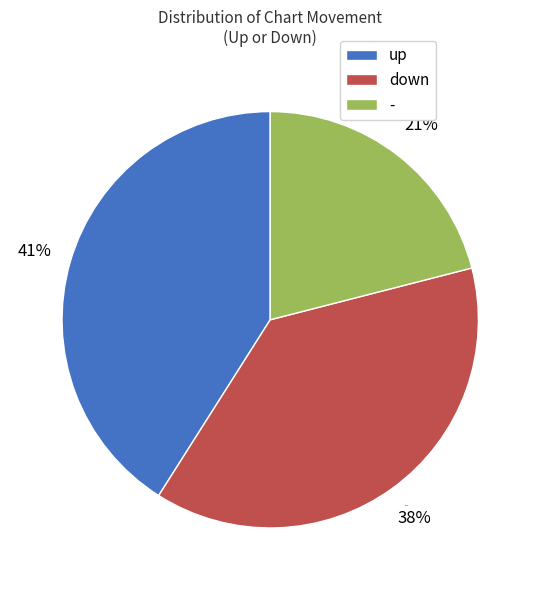

Which slice is the largest?

up